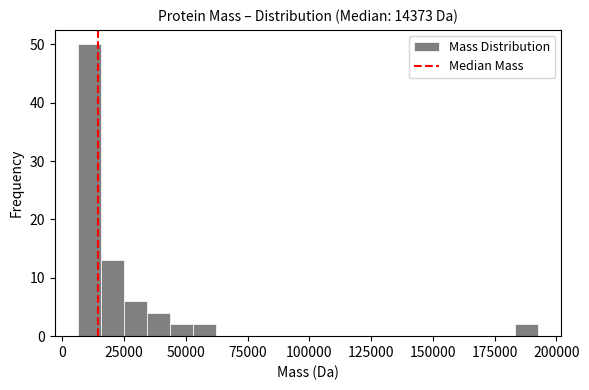

Around what value on the x-axis is the tallest bar? Give the approximate position of its centre, as read against the axis.

10000